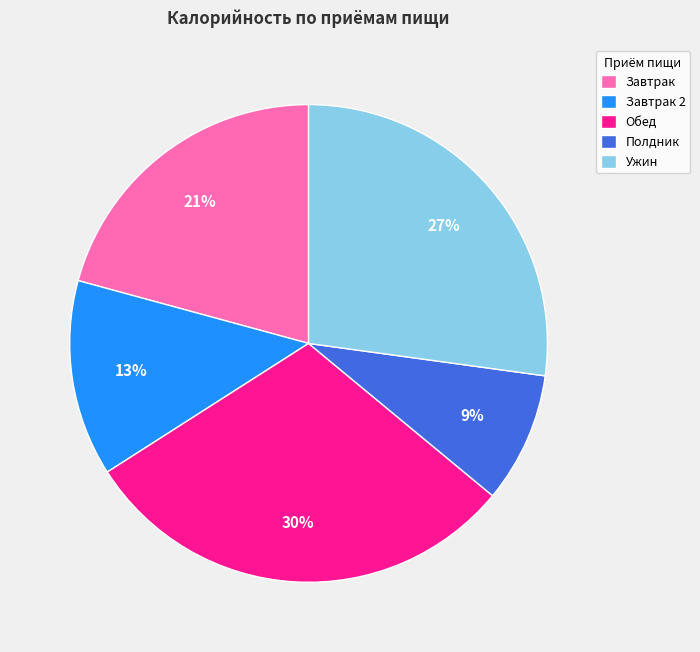

Is the sum of Обед and Завтрак greater than half?

Yes